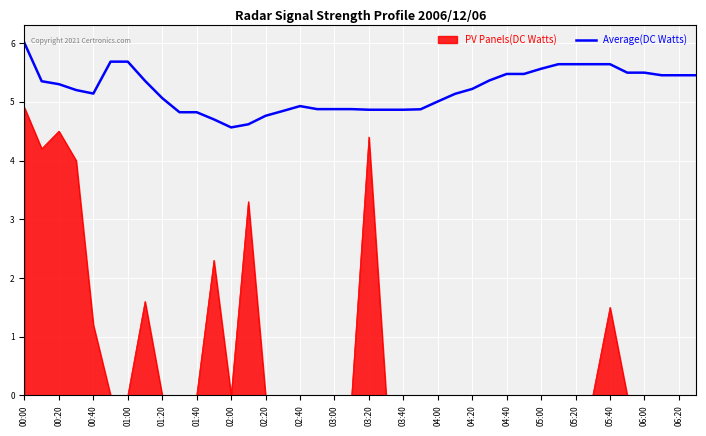

Which series has the largest range (max minus min)?

PV Panels(DC Watts)